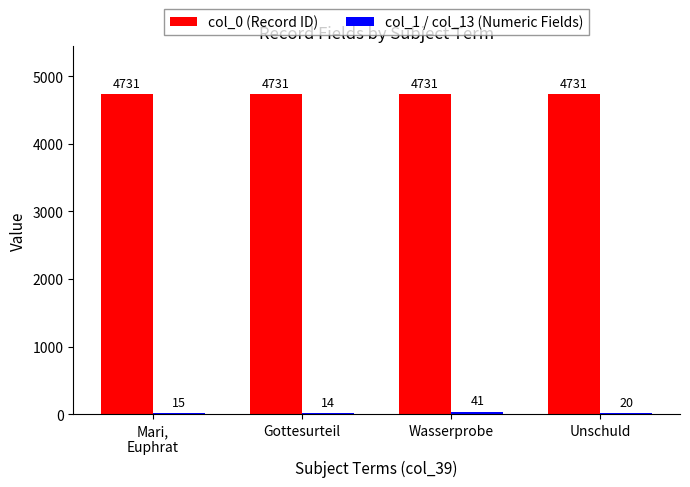

What is the highest value of the col_0 (Record ID) series?

4731